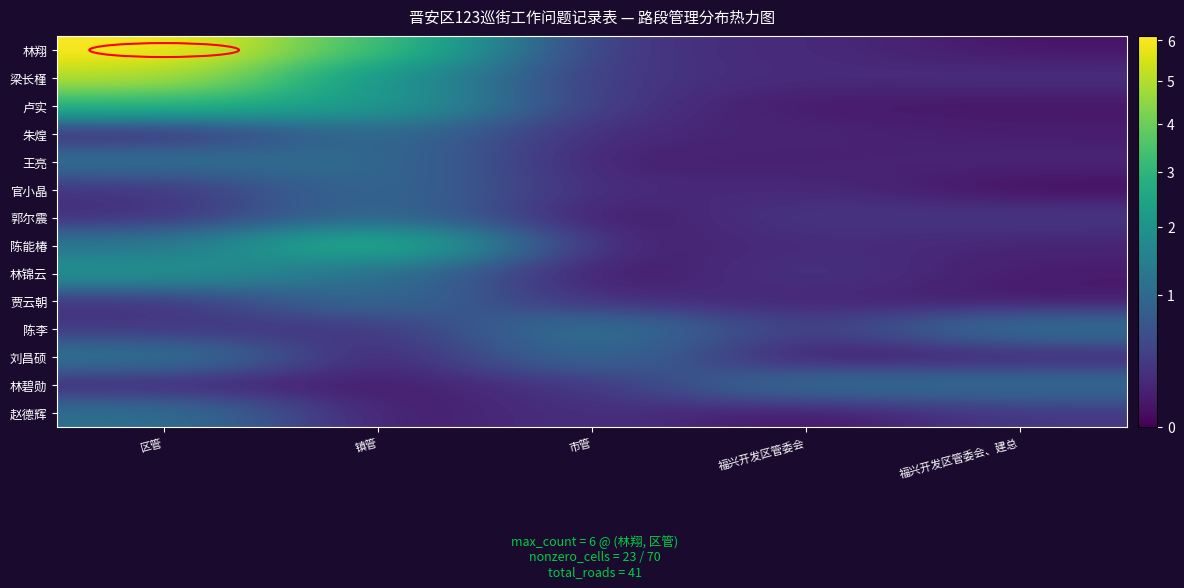

Which series has the widest spread of values?

林翔